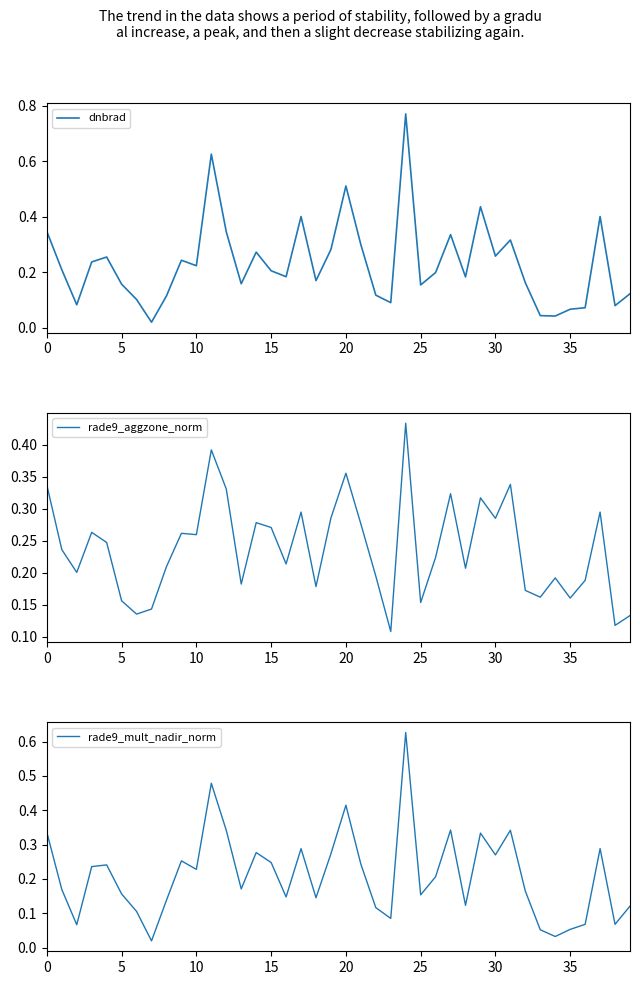

Rank the series by their maximum value, from lowest to highest.

rade9_aggzone_norm, rade9_mult_nadir_norm, dnbrad